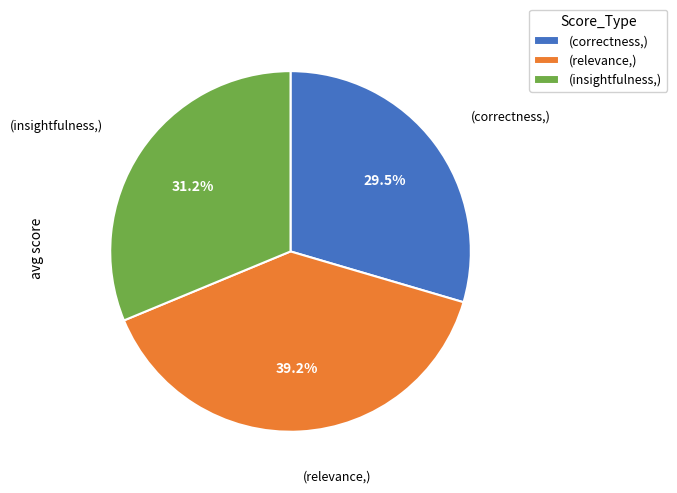

How many segments does this pie chart have?

3